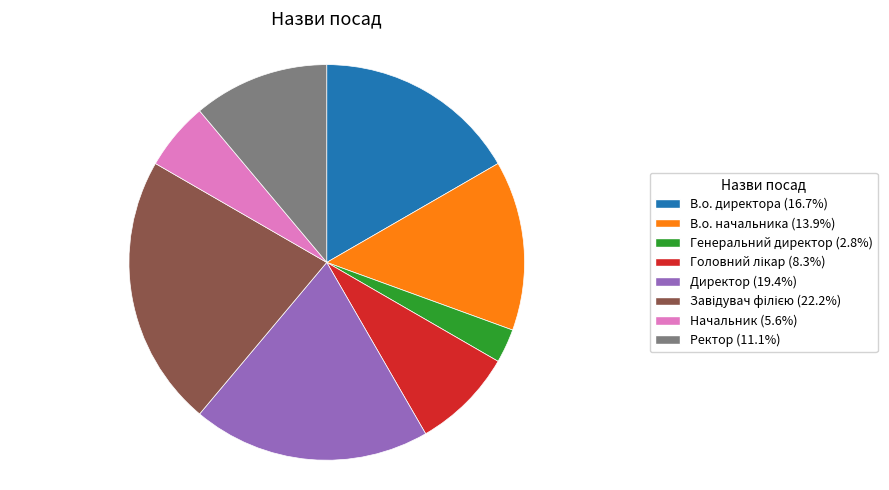

Is there any slice that represents more than half of the pie?

No